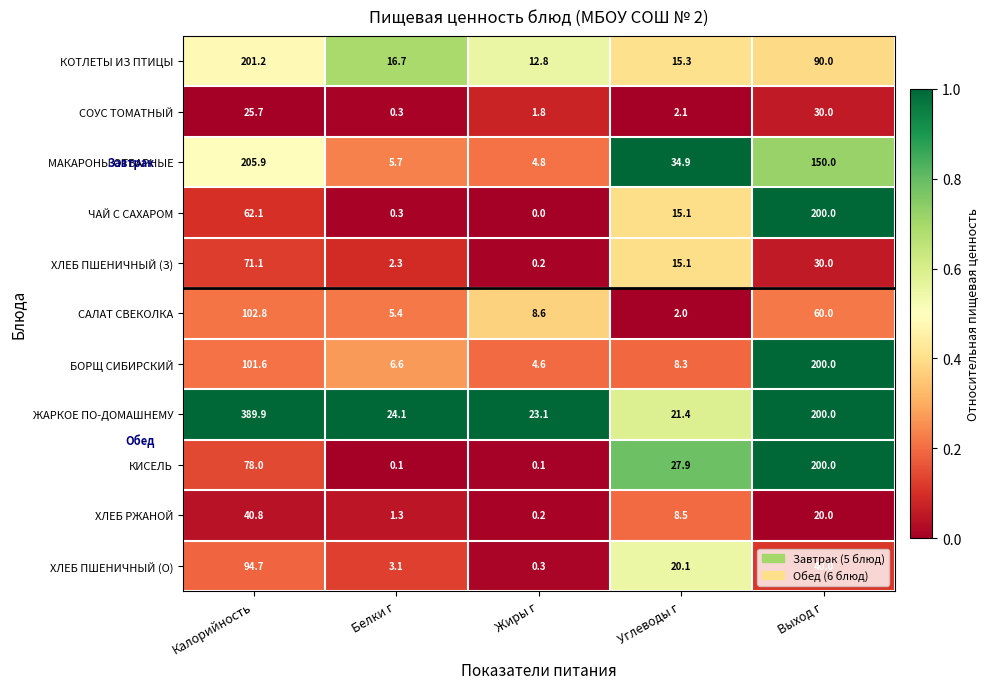

List the labels in order of МАКАРОНЫ ОТВАРНЫЕ value, largest first.

Калорийность, Выход г, Углеводы г, Белки г, Жиры г